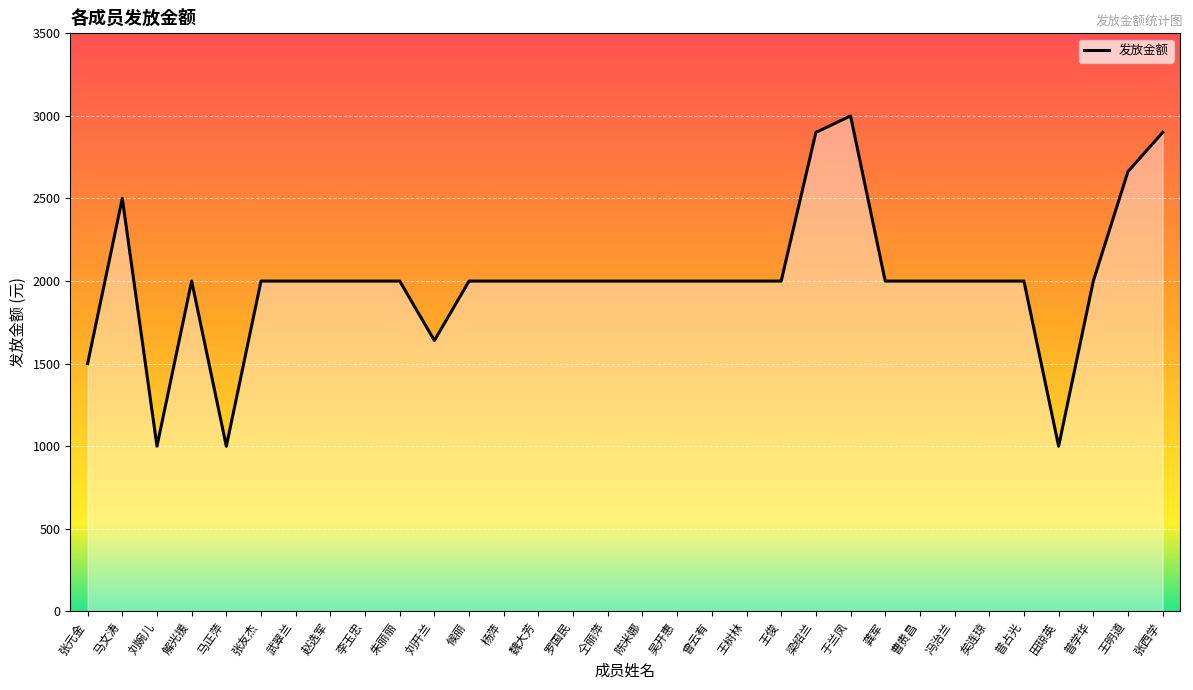

What is the smallest value displayed?

1000